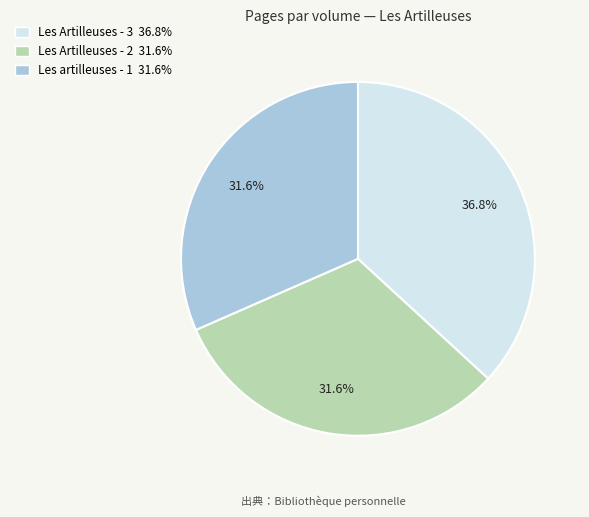

To the nearest percent, what portion does Les Artilleuses - 2 represent?

32%